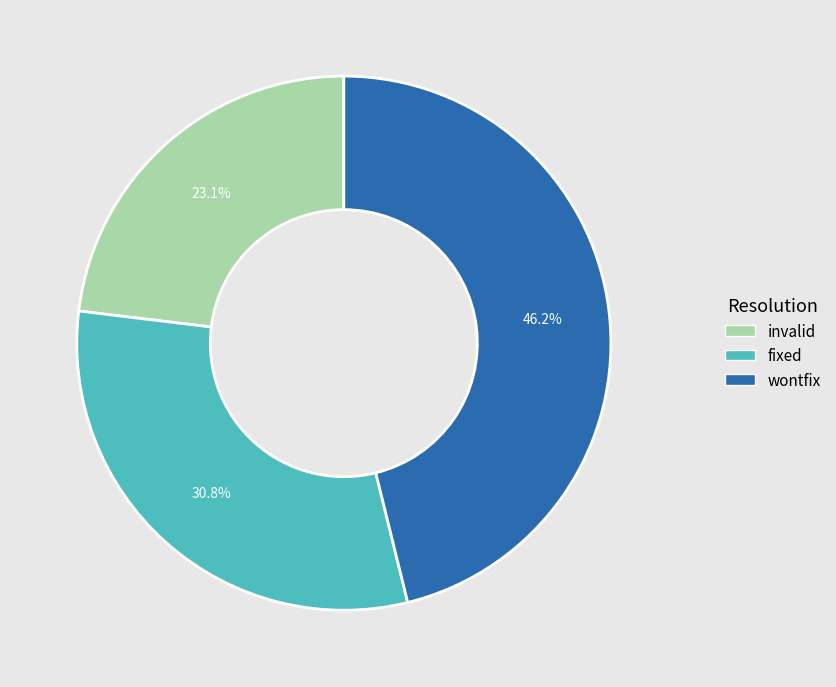

The invalid slice represents 23% of the pie. True or false?

True